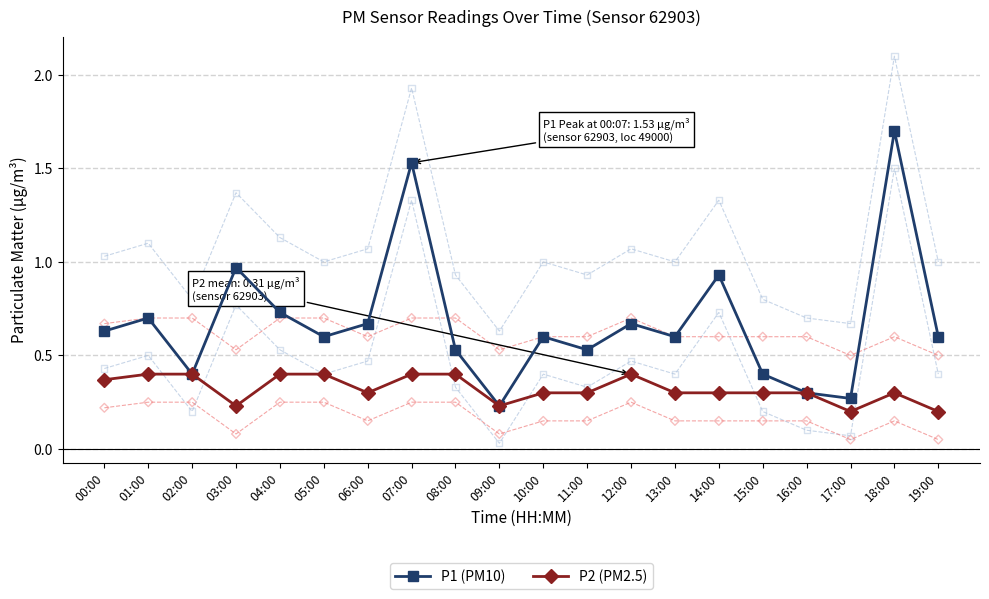

Which series has the largest total across all categories?

P1 (PM10)